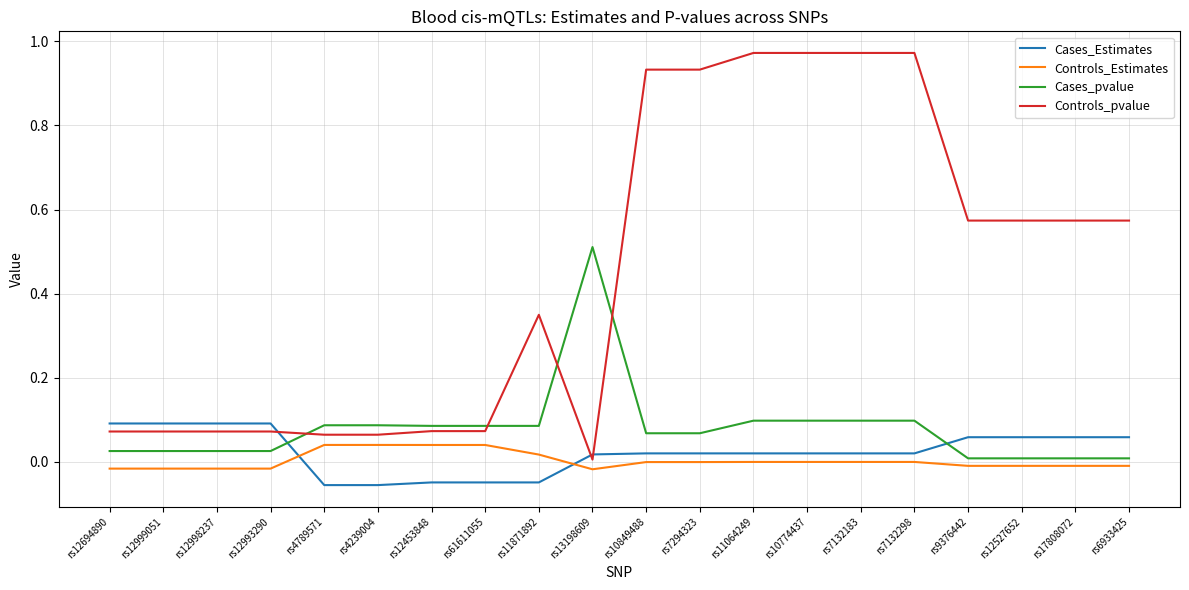

Does the chart have visible grid lines?

Yes